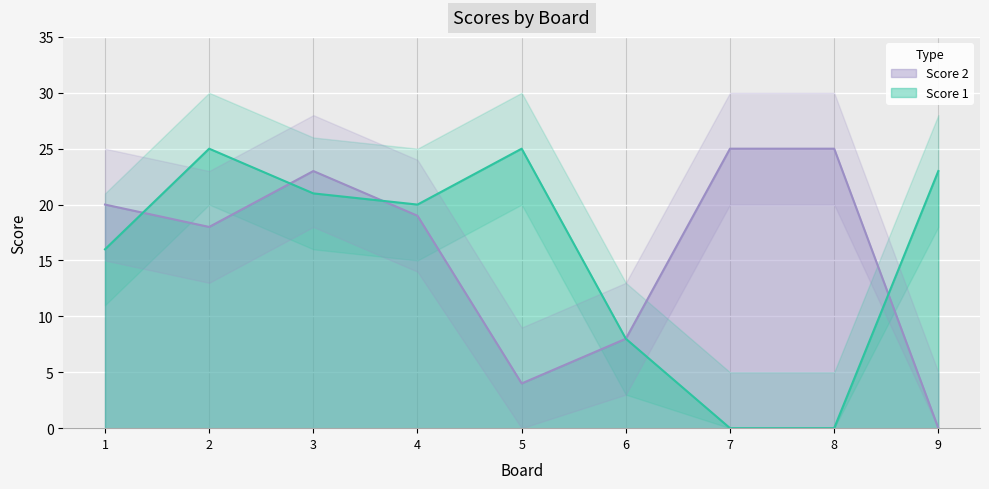

The Score 1 series shows 20 at 4. True or false?

True